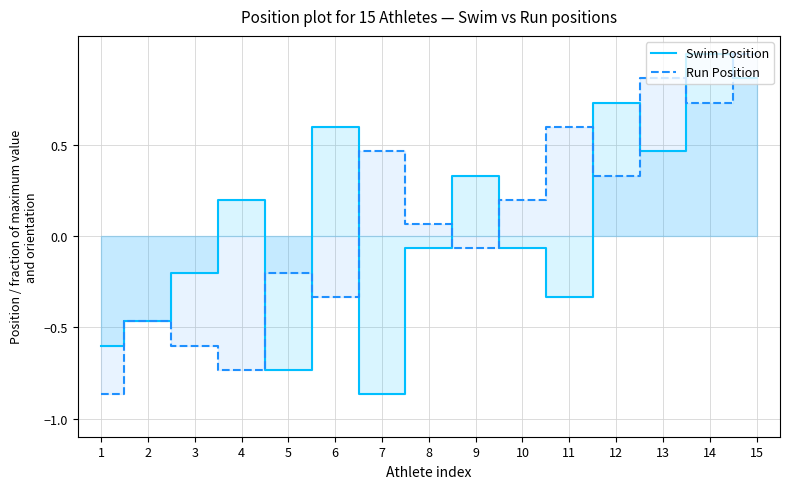

How many intersections are there between Run Position and Swim Position?

9